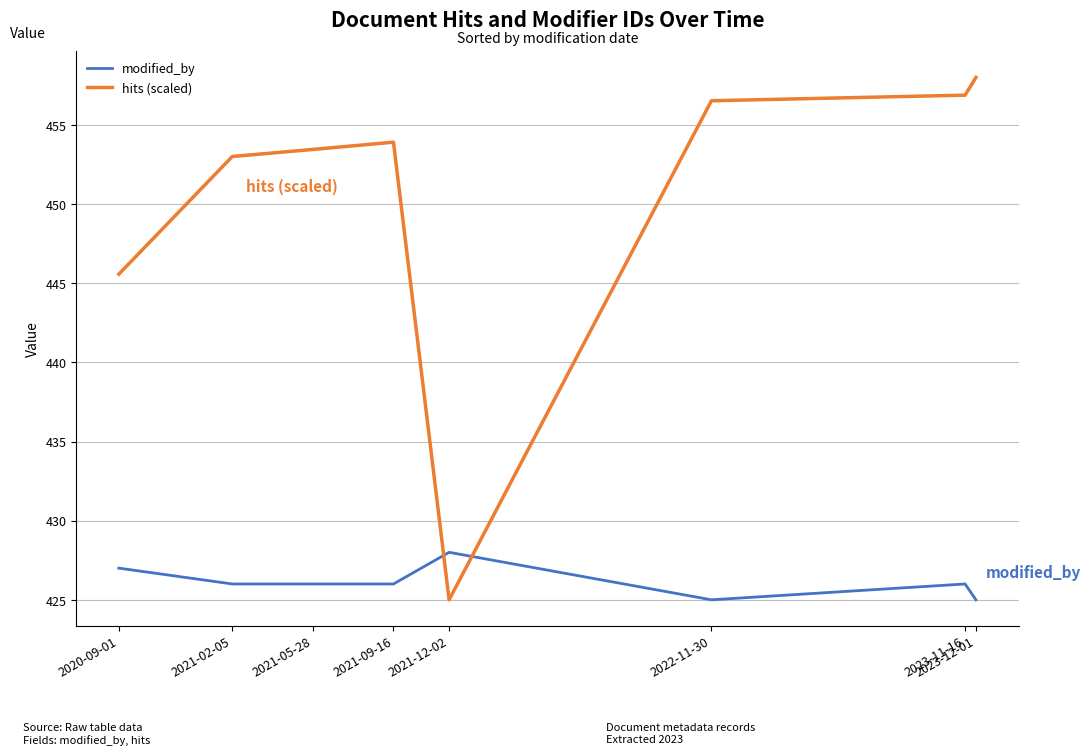

Which series has the largest total across all categories?

hits (scaled)